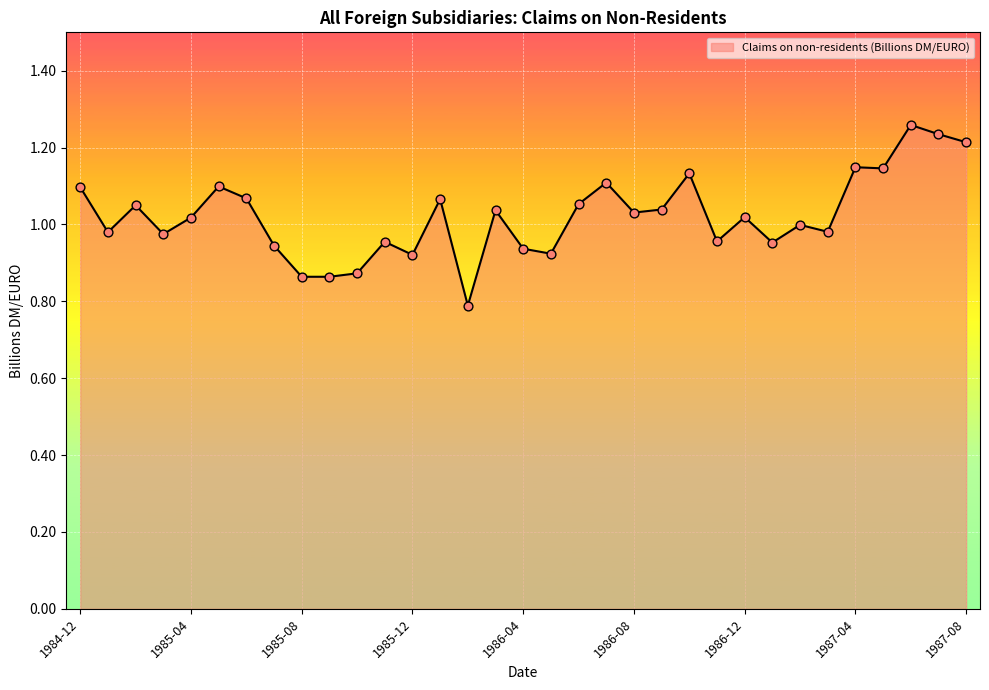

What is the minimum value shown in the chart?

0.8